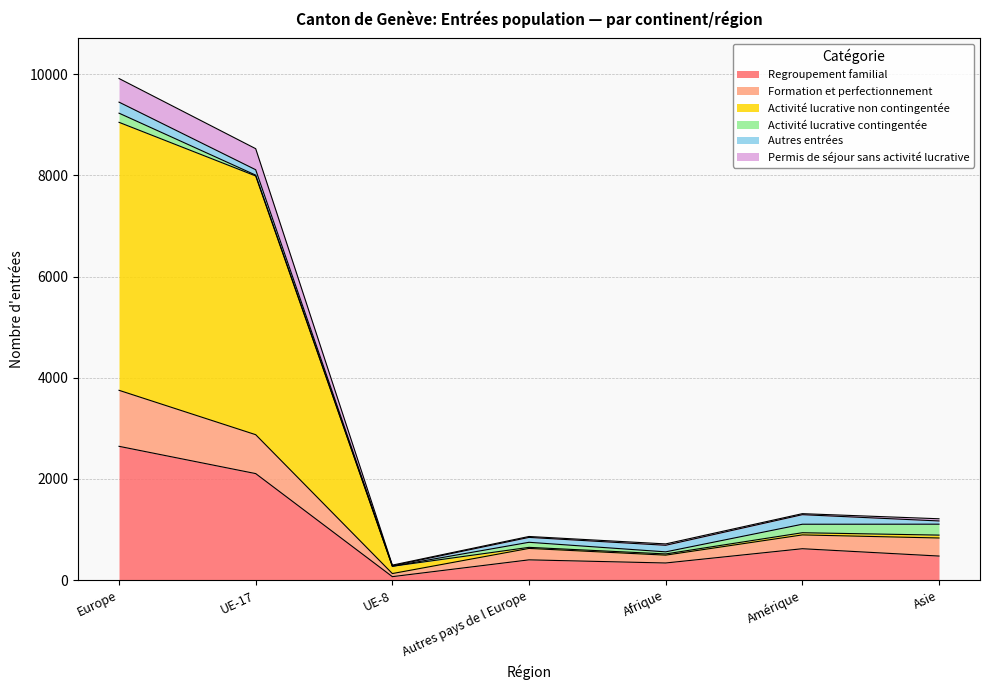

At which category is the sum across all series the highest?

Europe